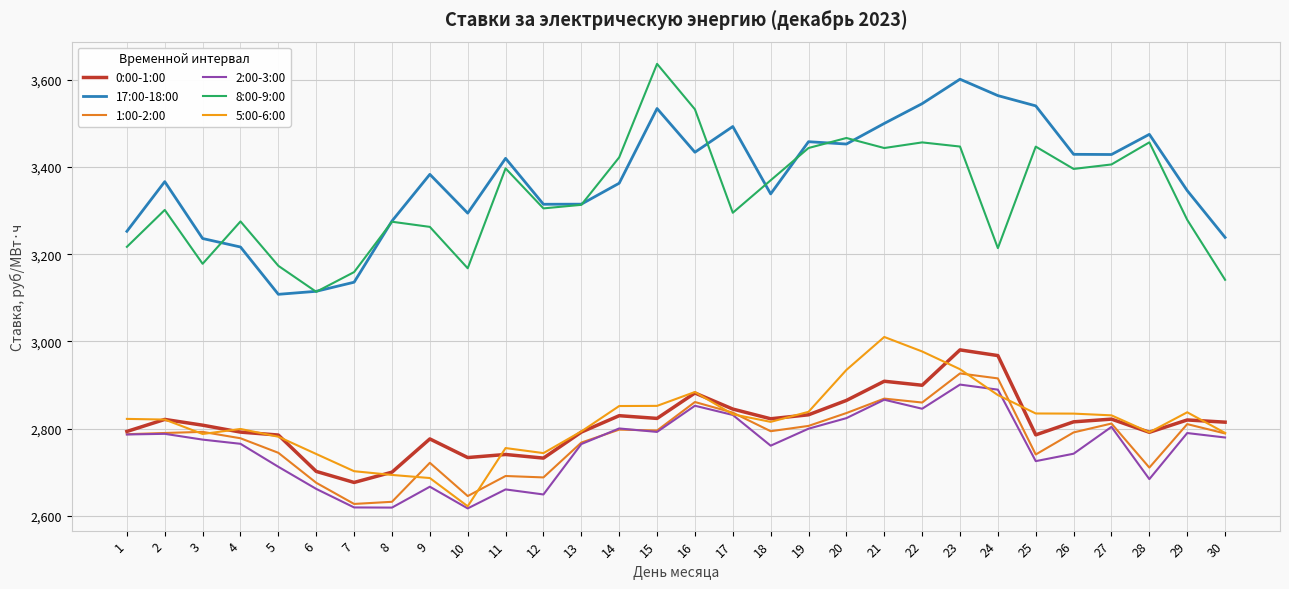

What is the difference between the highest and lowest values at 5?

461.1